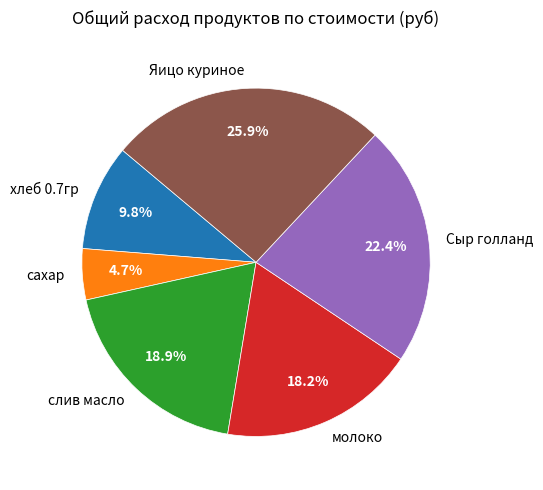

What percentage is the сахар slice, to the nearest percent?

5%